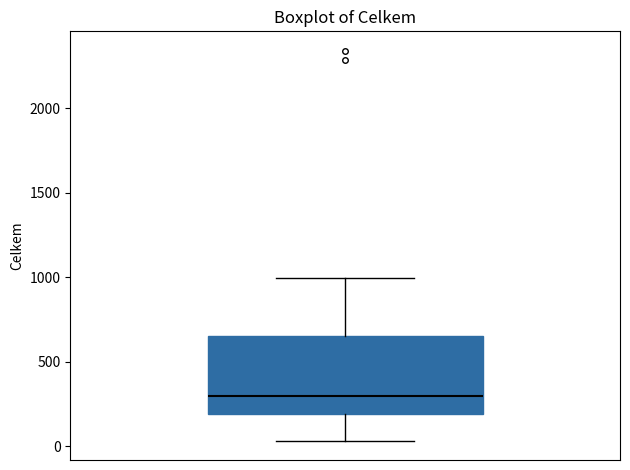

Read this box plot against the y-axis: the position of the median line, the range covered by the box, and the ends of both whiskers. The values are not printed on the chart, so give them approximately, as read against the axis.

median 300, box 200 to 650, whiskers 50 to 1000